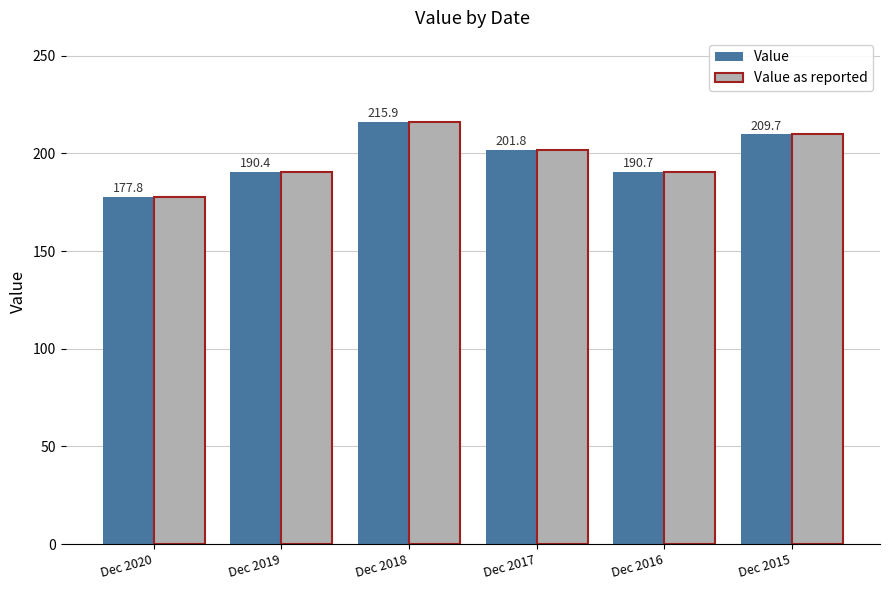

At which label does Value as reported reach its peak?

Dec 2018